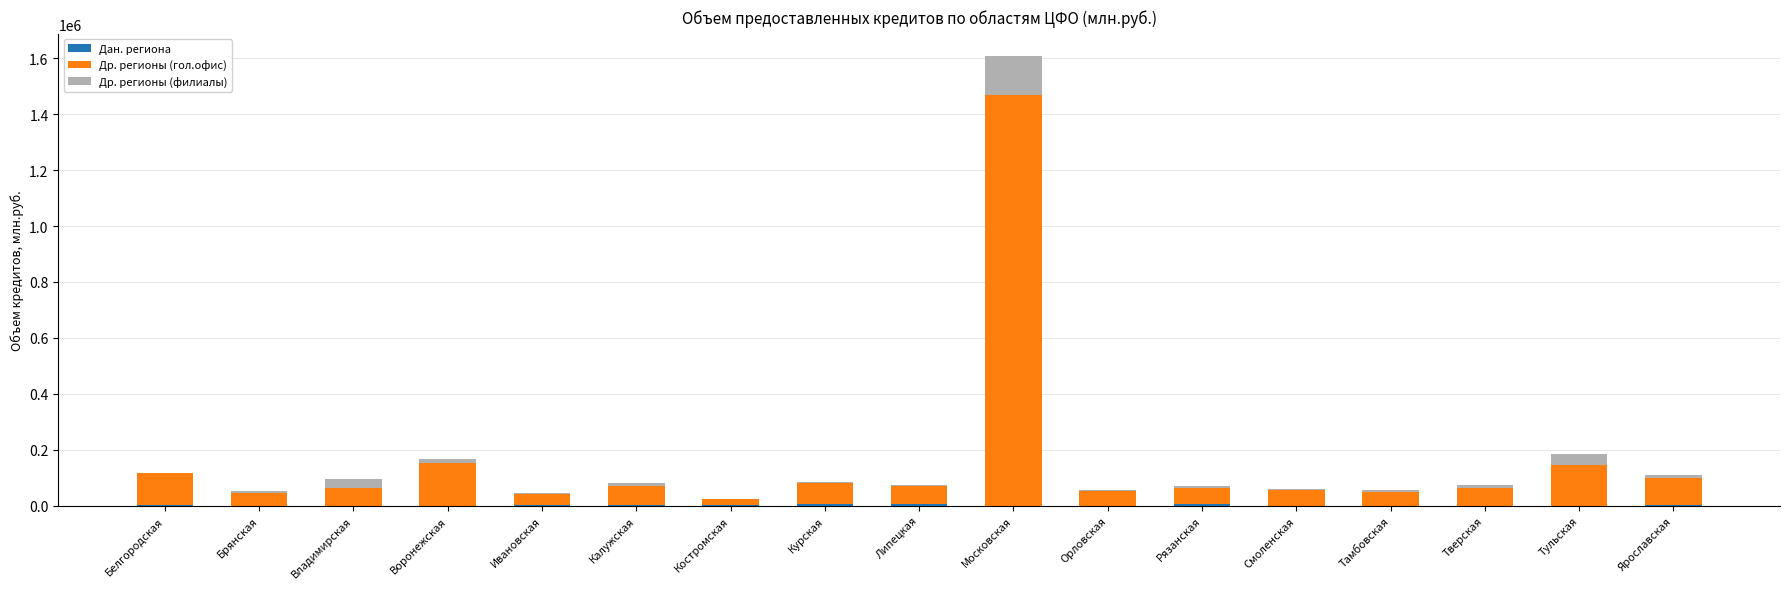

At which category is the sum across all series the highest?

Московская